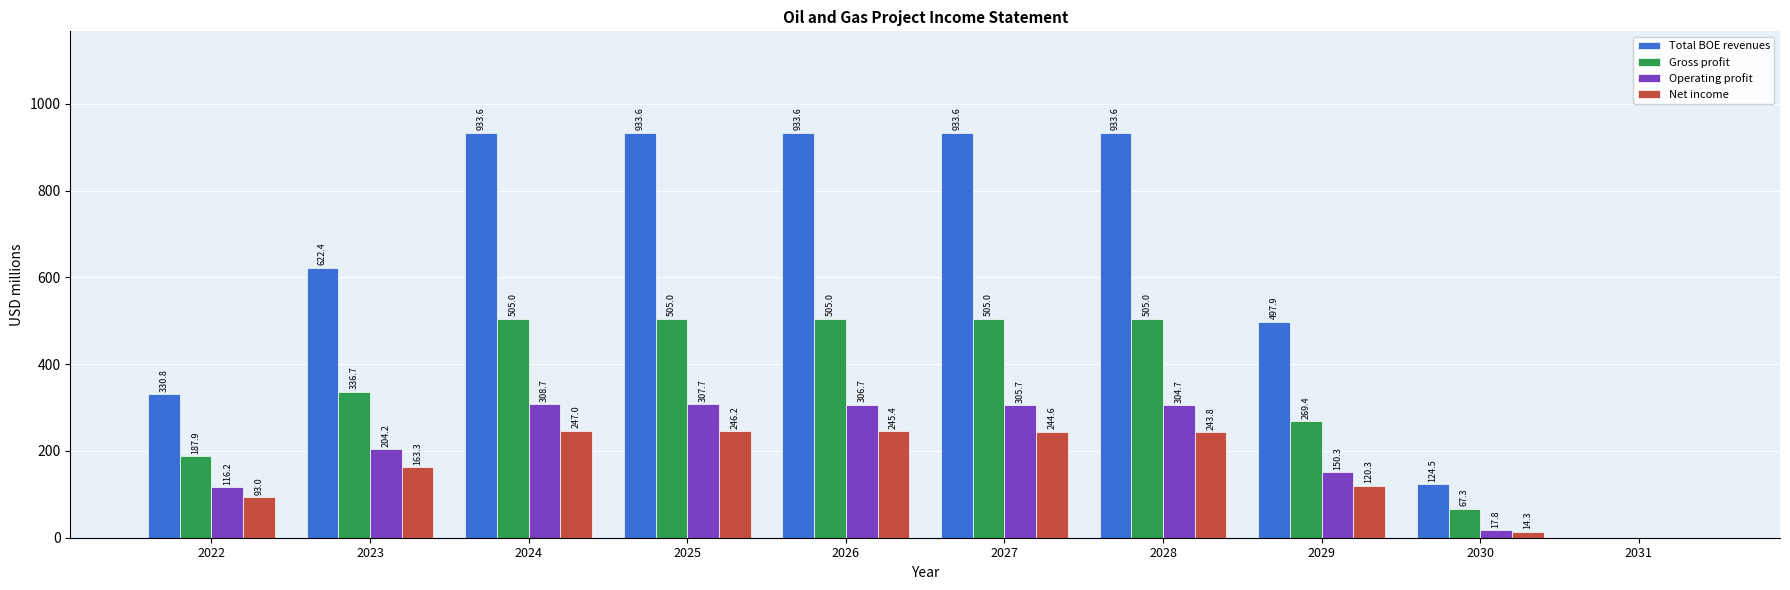

Is the value of Net income at 2026 greater than the value of Operating profit at 2024?

No